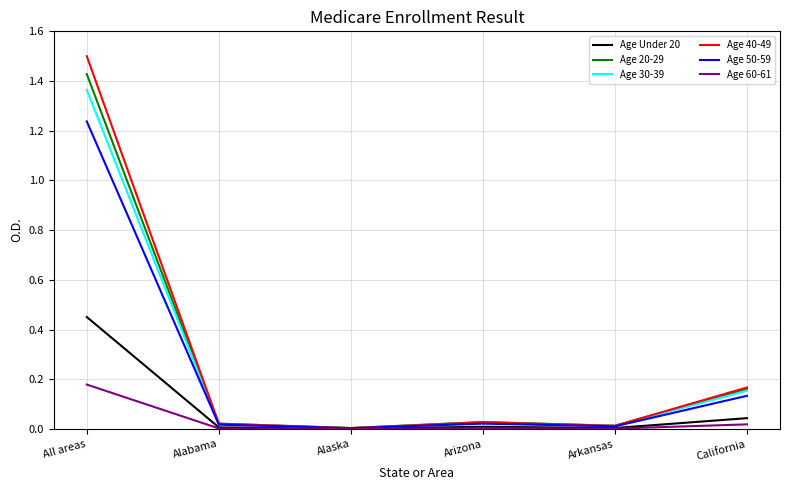

The Age 50-59 series shows 0.6 at All areas. True or false?

False